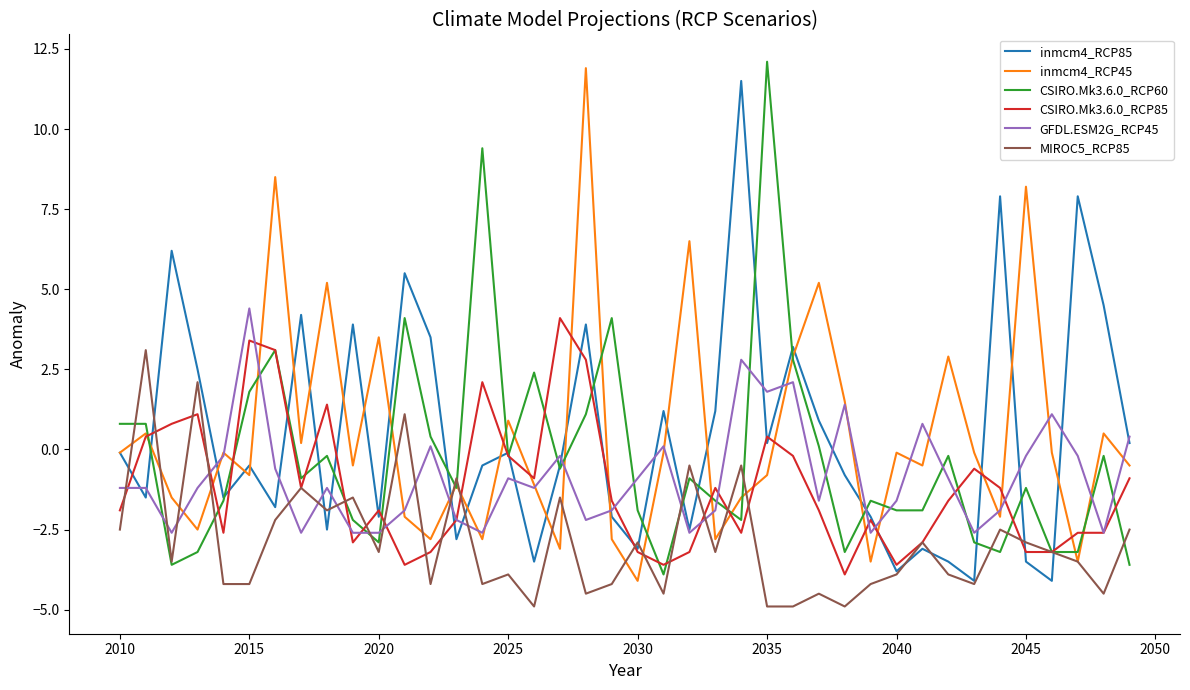

Reading right to left, extract all data points from this chart.

inmcm4_RCP85: 0.2	4.5	7.9	-4.1	-3.5	7.9	-4.1	-3.5	-3.1	-3.8	-2.1	-0.8	0.9	3.2	0.2	11.5	1.2	-2.5	1.2	-3.1	-2.1	3.9	-0.5	-3.5	-0.1	-0.5	-2.8	3.5	5.5	-2.1	3.9	-2.5	4.2	-1.8	-0.5	-1.5	2.5	6.2	-1.5	-0.1
inmcm4_RCP45: -0.5	0.5	-3.5	-0.1	8.2	-2.1	-0.1	2.9	-0.5	-0.1	-3.5	1.5	5.2	2.9	-0.8	-1.5	-2.8	6.5	-0.1	-4.1	-2.8	11.9	-3.1	-1.1	0.9	-2.8	-1.1	-2.8	-2.1	3.5	-0.5	5.2	0.2	8.5	-0.8	-0.1	-2.5	-1.5	0.5	-0.1
CSIRO.Mk3.6.0_RCP60: -3.6	-0.2	-3.2	-3.2	-1.2	-3.2	-2.9	-0.2	-1.9	-1.9	-1.6	-3.2	0.1	2.8	12.1	-2.2	-1.6	-0.9	-3.9	-1.9	4.1	1.1	-0.6	2.4	-0.2	9.4	-1.2	0.4	4.1	-2.9	-2.2	-0.2	-0.9	3.1	1.8	-1.6	-3.2	-3.6	0.8	0.8
CSIRO.Mk3.6.0_RCP85: -0.9	-2.6	-2.6	-3.2	-3.2	-1.2	-0.6	-1.6	-2.9	-3.6	-2.2	-3.9	-1.9	-0.2	0.4	-2.6	-1.2	-3.2	-3.6	-3.2	-1.6	2.8	4.1	-0.9	-0.2	2.1	-2.2	-3.2	-3.6	-1.9	-2.9	1.4	-1.2	3.1	3.4	-2.6	1.1	0.8	0.4	-1.9
GFDL.ESM2G_RCP45: 0.4	-2.6	-0.2	1.1	-0.2	-1.9	-2.6	-0.9	0.8	-1.6	-2.6	1.4	-1.6	2.1	1.8	2.8	-1.9	-2.6	0.1	-0.9	-1.9	-2.2	-0.2	-1.2	-0.9	-2.6	-2.2	0.1	-1.9	-2.6	-2.6	-1.2	-2.6	-0.6	4.4	-0.2	-1.2	-2.6	-1.2	-1.2
MIROC5_RCP85: -2.5	-4.5	-3.5	-3.2	-2.9	-2.5	-4.2	-3.9	-2.9	-3.9	-4.2	-4.9	-4.5	-4.9	-4.9	-0.5	-3.2	-0.5	-4.5	-2.9	-4.2	-4.5	-1.5	-4.9	-3.9	-4.2	-0.9	-4.2	1.1	-3.2	-1.5	-1.9	-1.2	-2.2	-4.2	-4.2	2.1	-3.5	3.1	-2.5